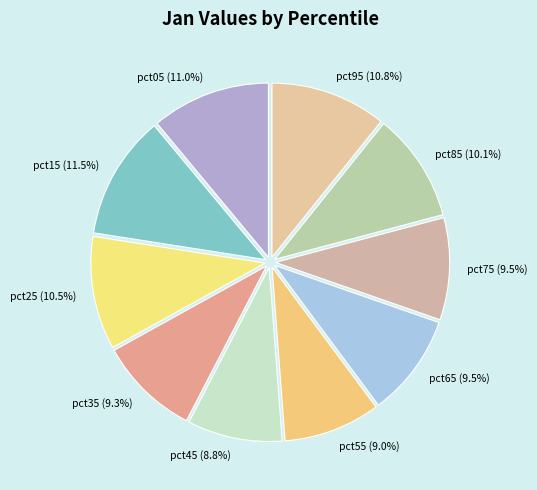

Is pct35 the majority of the pie?

No